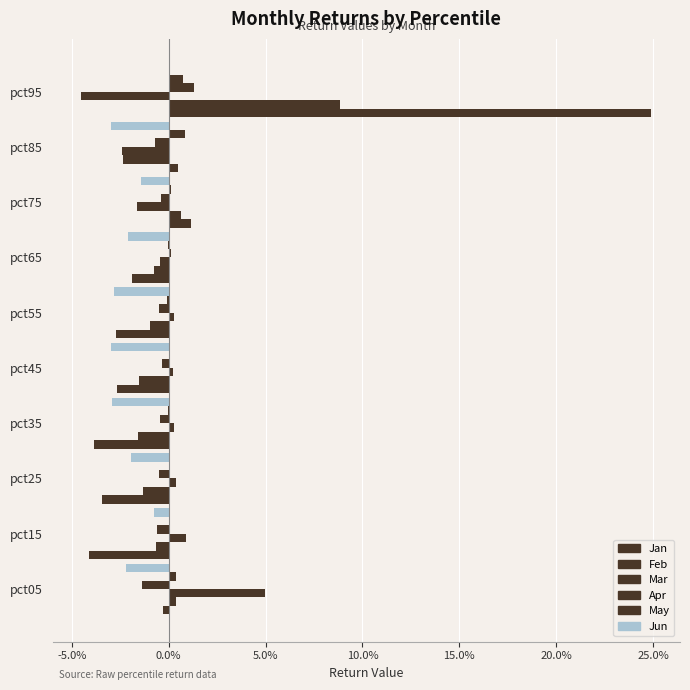

At how many categories does at least one series exceed 0?

10